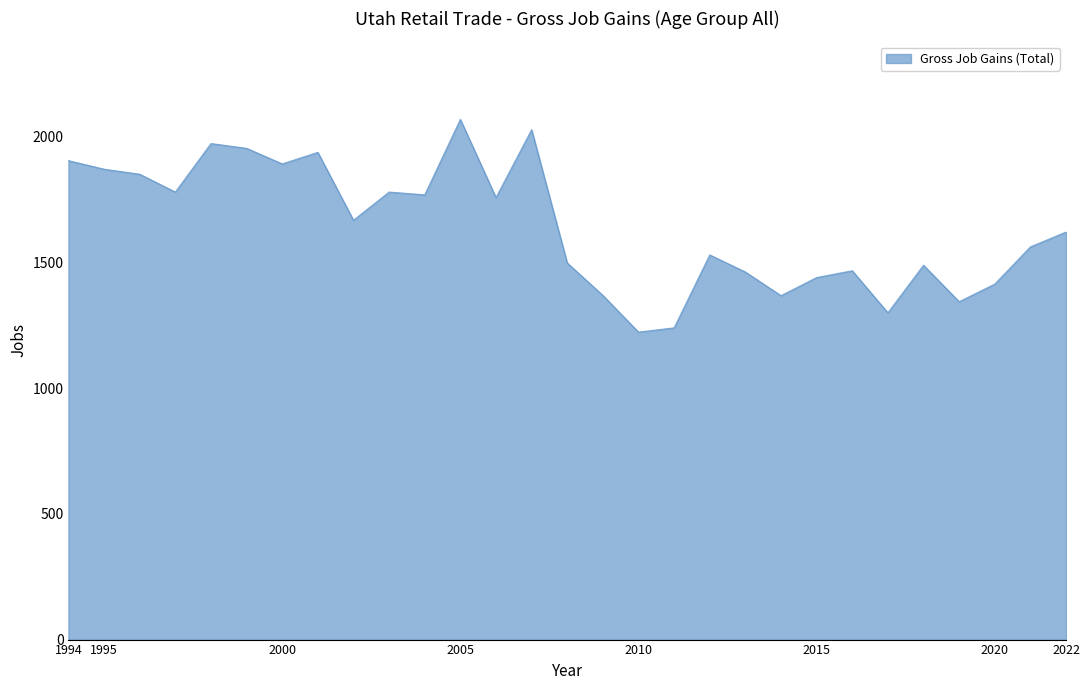

What is the difference between the maximum and minimum values?

846